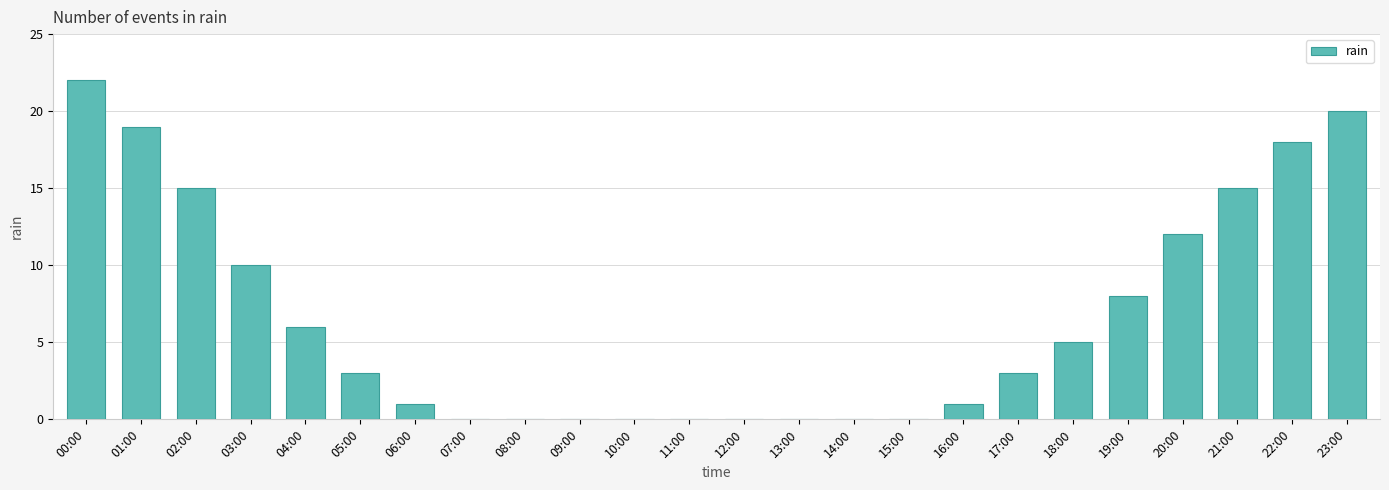

Reading left to right, transcribe all the data shown in this chart.

00:00=22	01:00=19	02:00=15	03:00=10	04:00=6	05:00=3	06:00=1	07:00=0	08:00=0	09:00=0	10:00=0	11:00=0	12:00=0	13:00=0	14:00=0	15:00=0	16:00=1	17:00=3	18:00=5	19:00=8	20:00=12	21:00=15	22:00=18	23:00=20